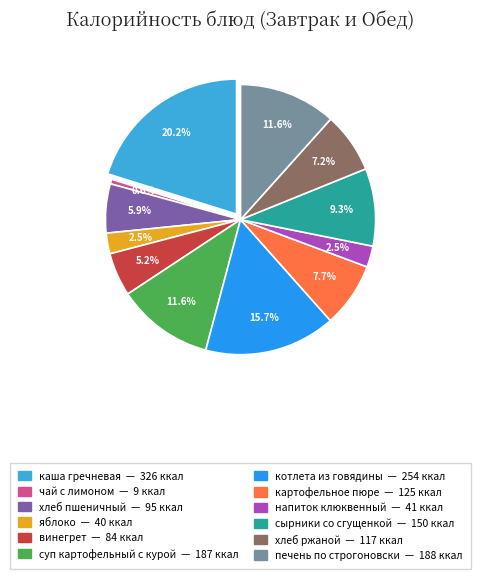

Is it true that печень по строгоновски is 20% of the pie?

False